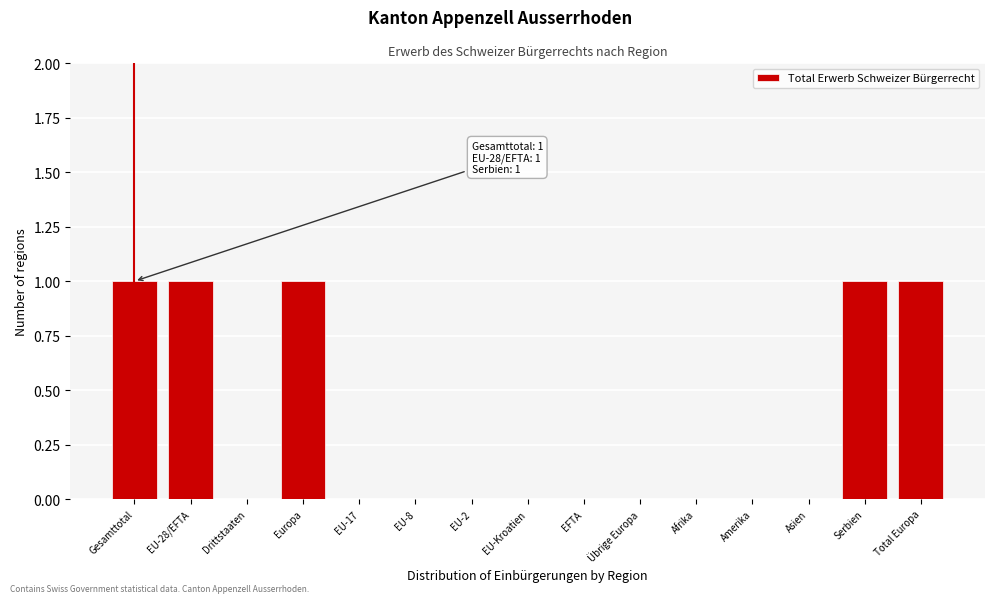

Reading right to left, extract all data points from this chart.

Total Europa=1	Serbien=1	Asien=0	Amerika=0	Afrika=0	Übrige Europa=0	EFTA=0	EU-Kroatien=0	EU-2=0	EU-8=0	EU-17=0	Europa=1	Drittstaaten=0	EU-28/EFTA=1	Gesamttotal=1